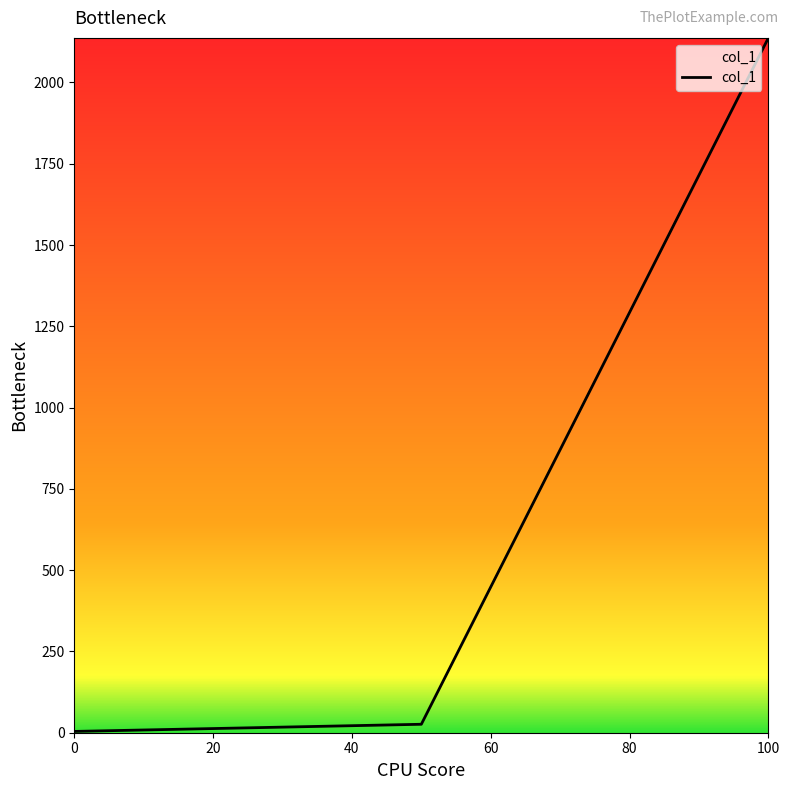

Count the number of data series in this chart.

1